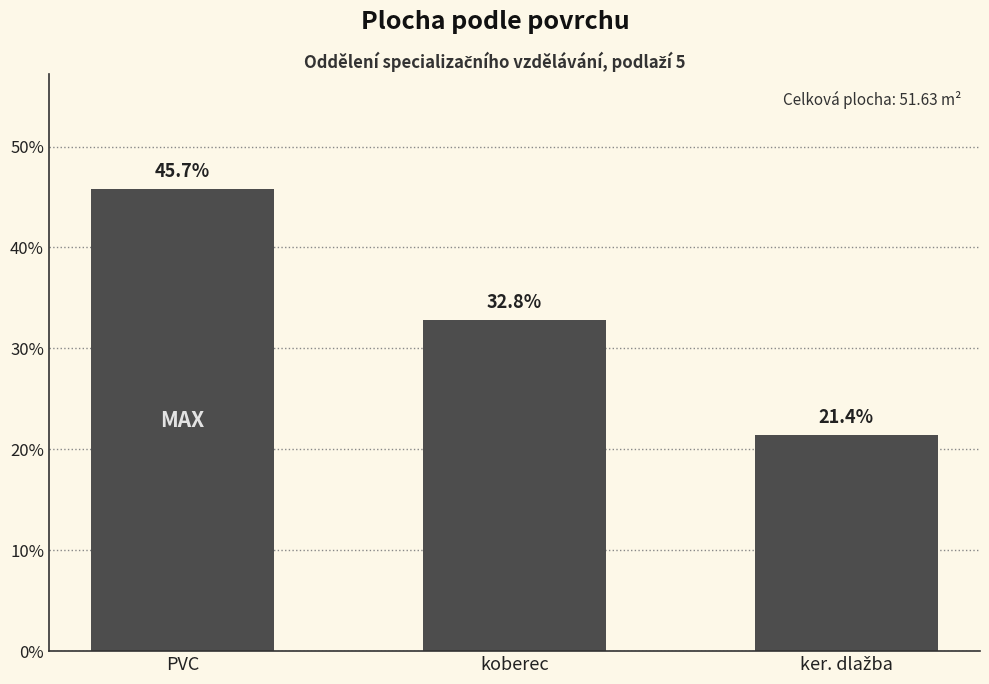

The value at koberec is 20.3. True or false?

False